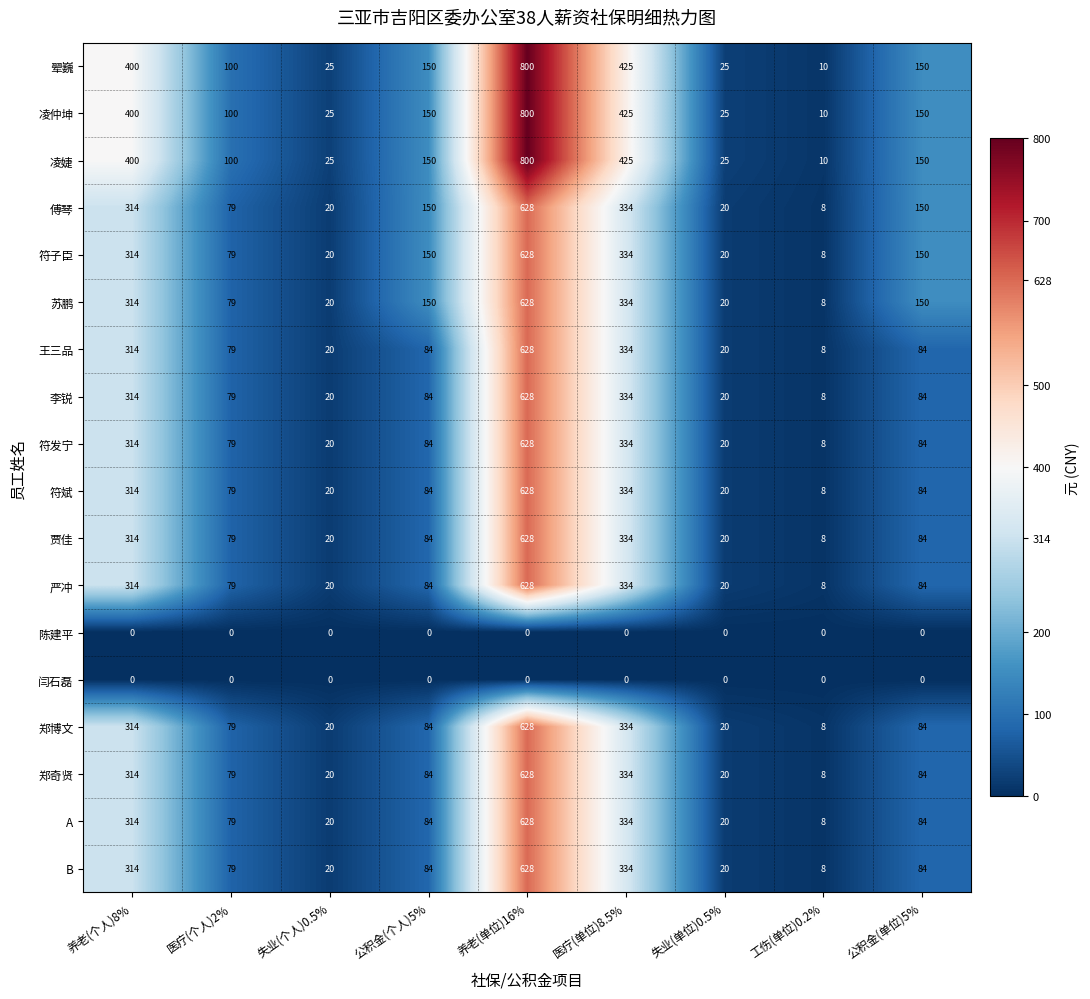

Which category has the highest value across all series?

养老(单位)16%